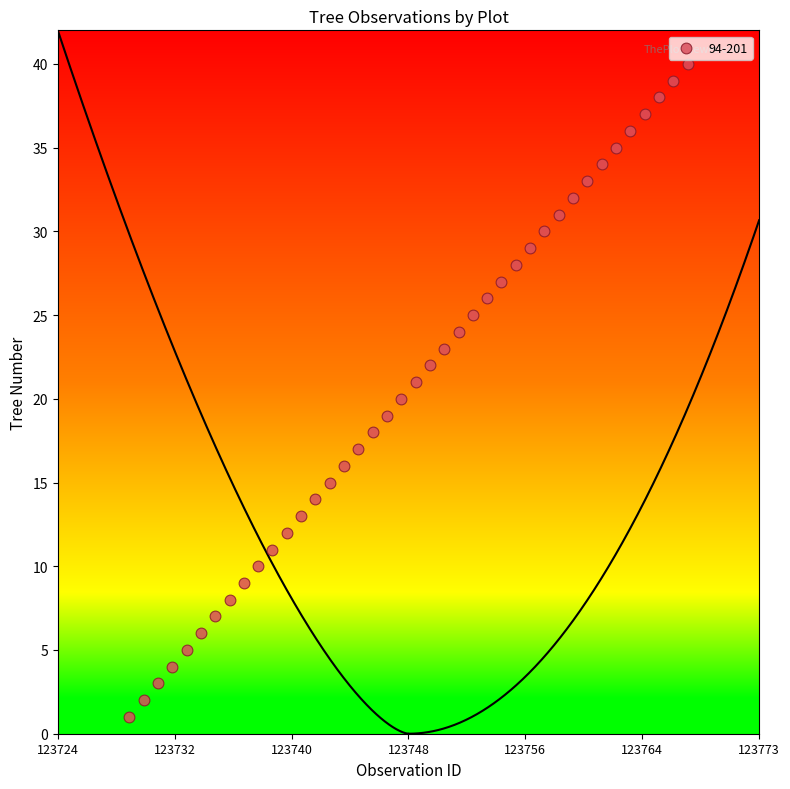

What is the range of X values (max minus min)?

39